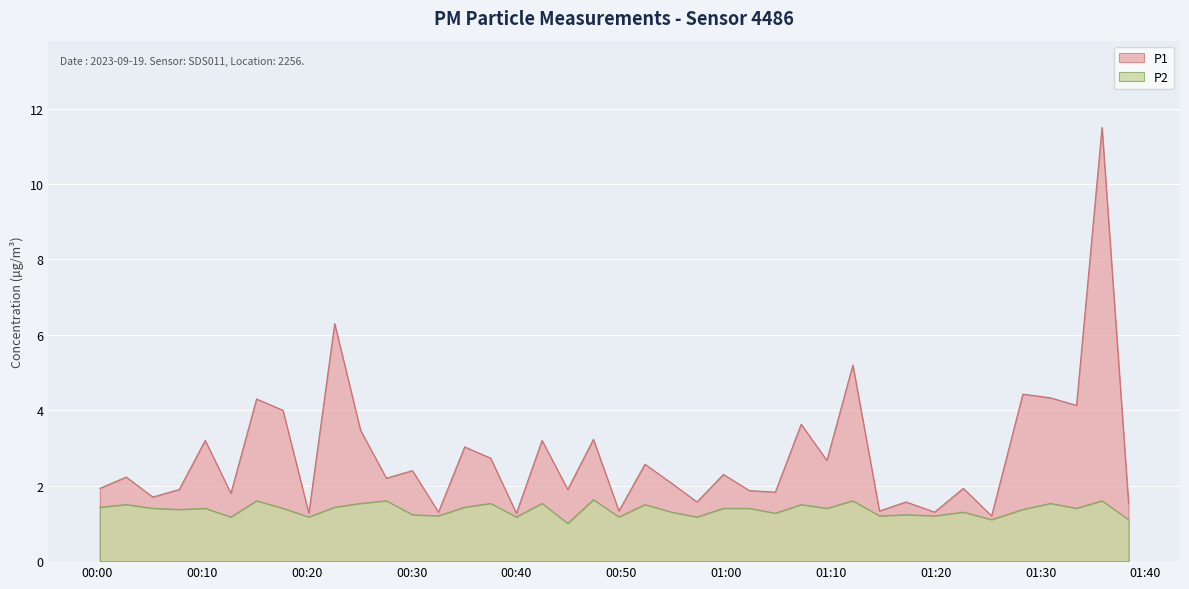

Which has a higher value, 2023-09-19T01:14:37 or 2023-09-19T01:07:09?

2023-09-19T01:07:09